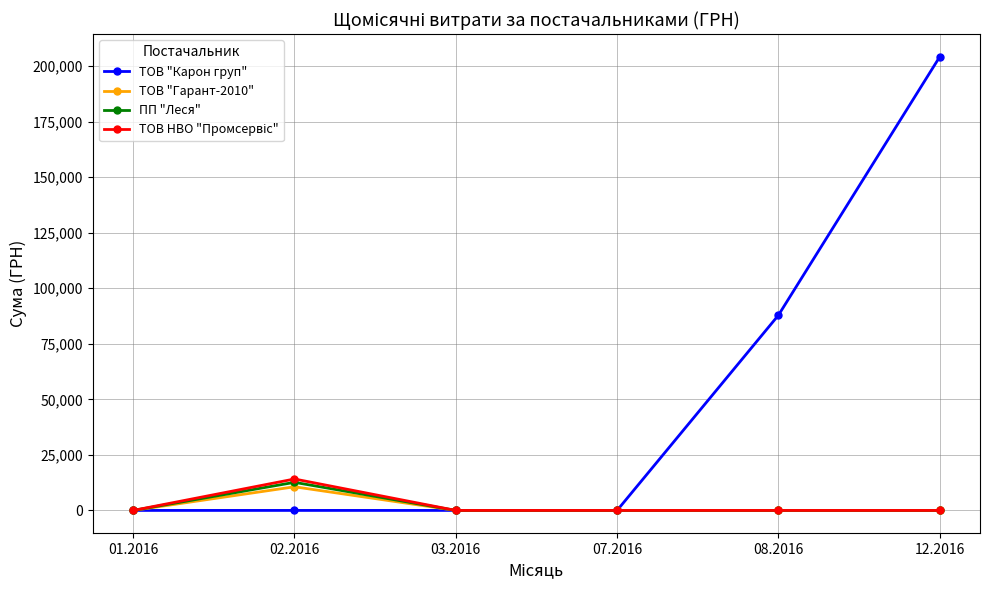

Which series has the largest range (max minus min)?

ТОВ "Карон груп"